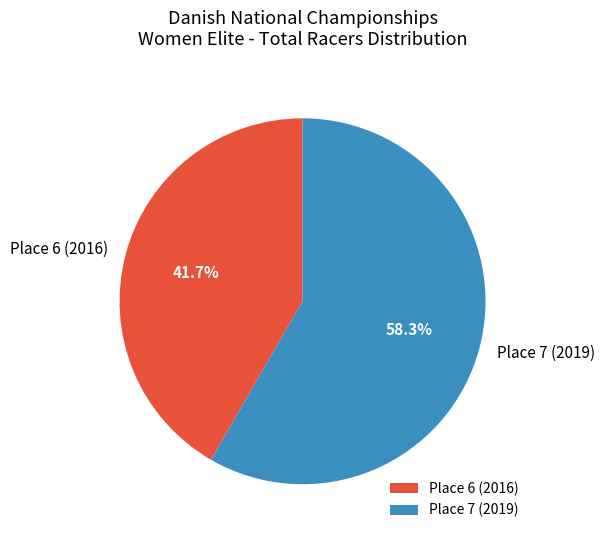

Count the number of slices in the pie.

2